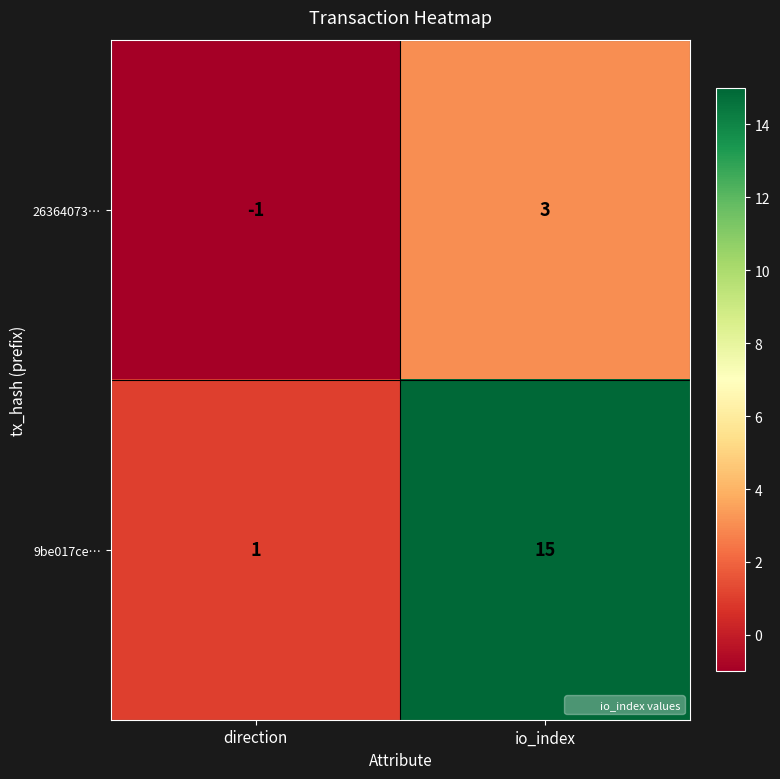

At which label does 26364073… reach its peak?

io_index